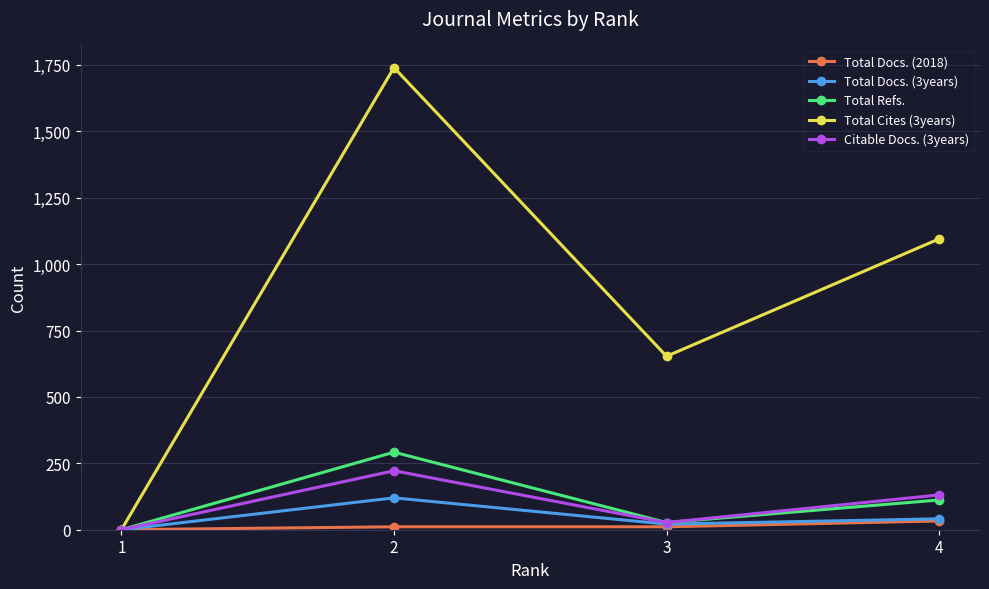

In Total Docs. (3years), how many points are higher than both neighbors (excluding endpoints)?

1